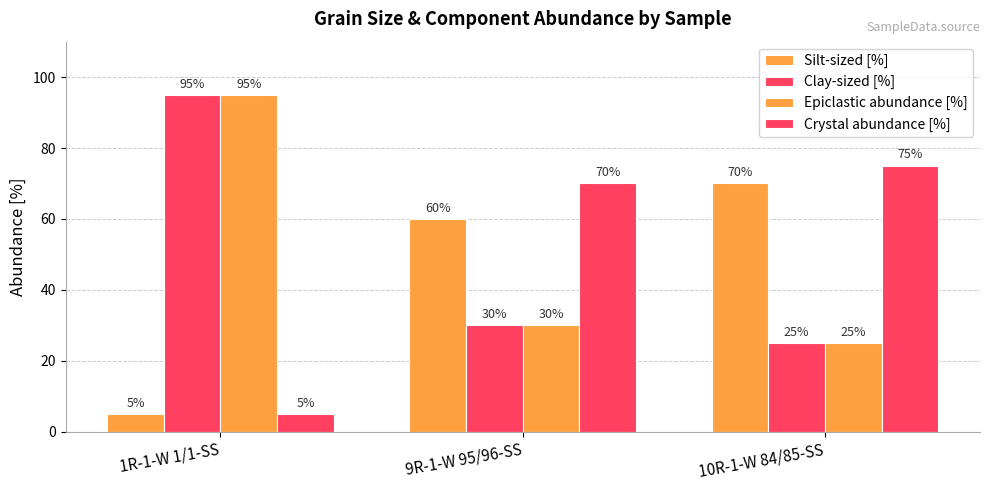

Which has a higher value, 1R-1-W 1/1-SS or 10R-1-W 84/85-SS?

10R-1-W 84/85-SS